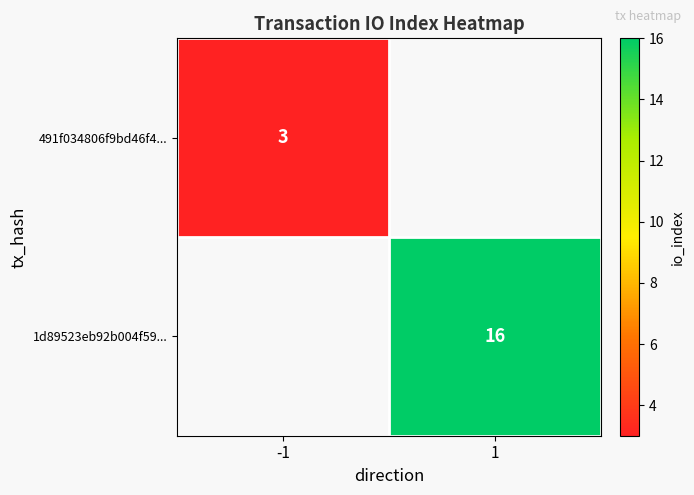

Is it true that 491f034806f9bd46f4... equals 3 at -1?

True